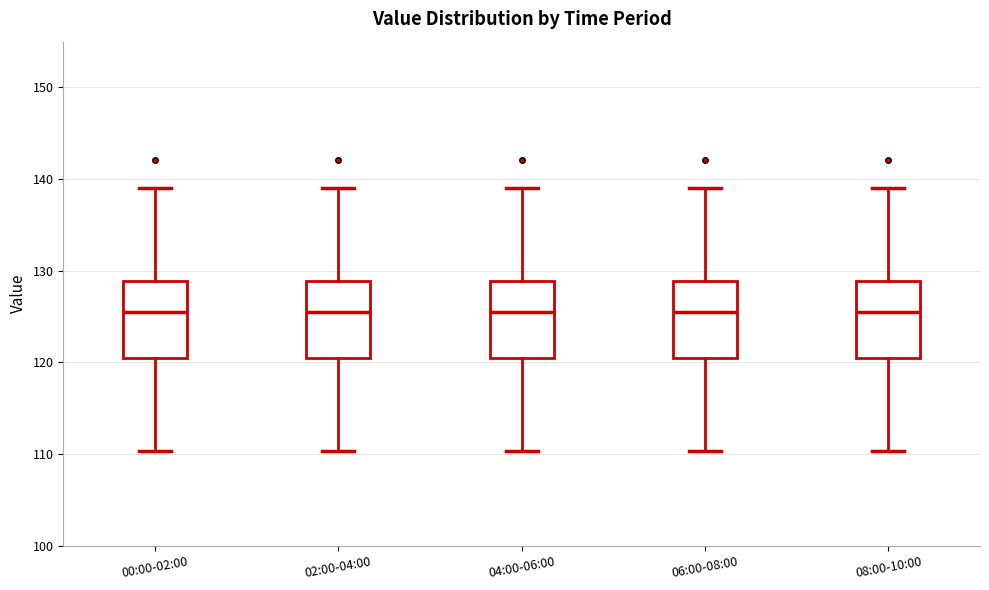

Where does the lower whisker of the box for 08:00-10:00 end on the y-axis? The values are not printed on the chart, so give them approximately, as read against the axis.

110